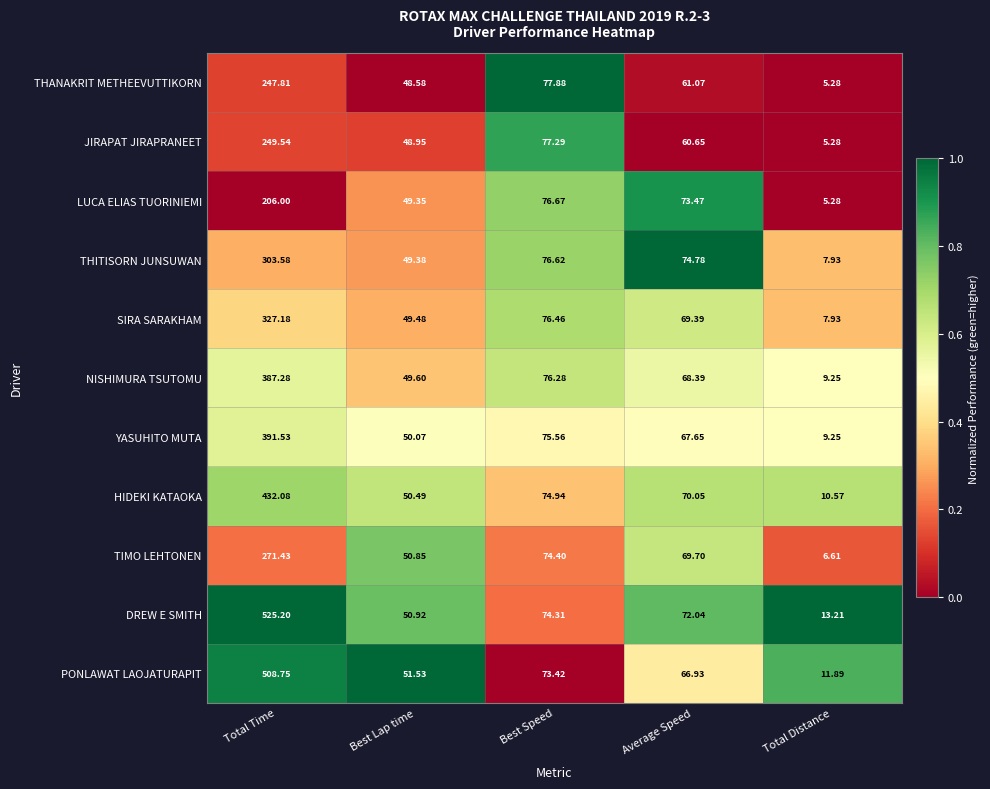

Rank the series by their maximum value, from lowest to highest.

LUCA ELIAS TUORINIEMI, THANAKRIT METHEEVUTTIKORN, JIRAPAT JIRAPRANEET, TIMO LEHTONEN, THITISORN JUNSUWAN, SIRA SARAKHAM, NISHIMURA TSUTOMU, YASUHITO MUTA, HIDEKI KATAOKA, PONLAWAT LAOJATURAPIT, DREW E SMITH